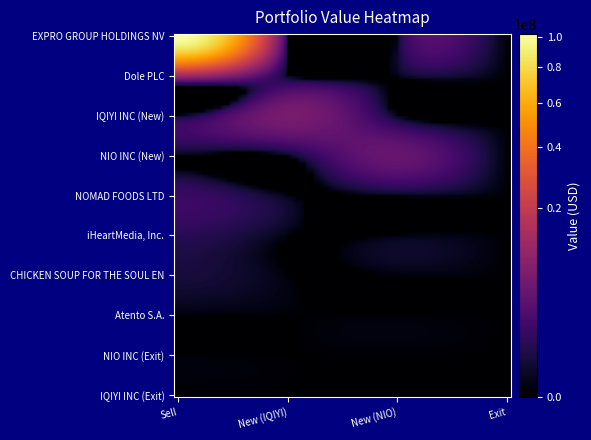

Reading left to right, extract all data points from this chart.

EXPRO GROUP HOLDINGS NV: 101807426	0	0	0
Dole PLC: 12002010	0	0	0
IQIYI INC (New): 0	6435282	0	0
NIO INC (New): 0	0	4641722	0
NOMAD FOODS LTD: 1455306	0	0	0
iHeartMedia, Inc.: 808672	0	0	0
CHICKEN SOUP FOR THE SOUL EN: 348978	0	0	0
Atento S.A.: 0	0	0	0
NIO INC (Exit): 0	0	0	0
IQIYI INC (Exit): 0	0	0	0